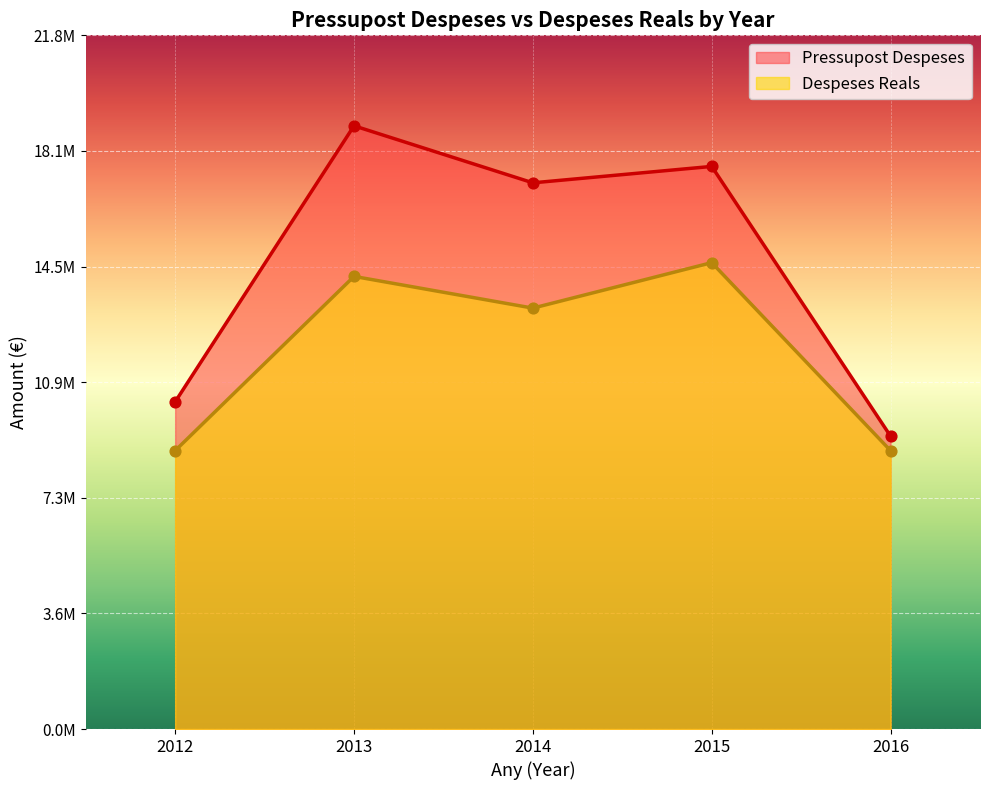

What are all the series names shown in the legend?

Pressupost Despeses, Despeses Reals